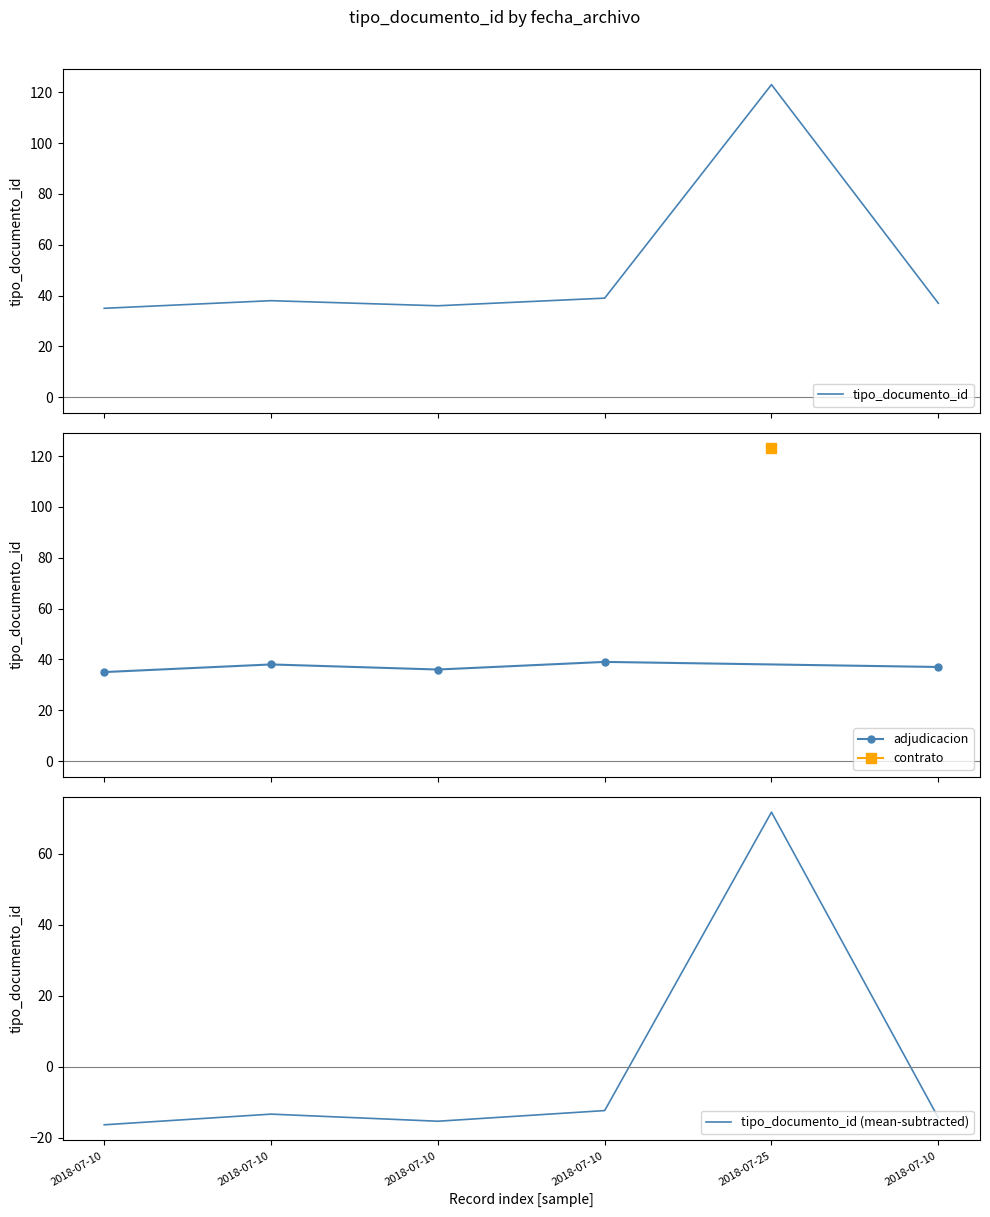

What is the difference between the maximum and minimum values?

88